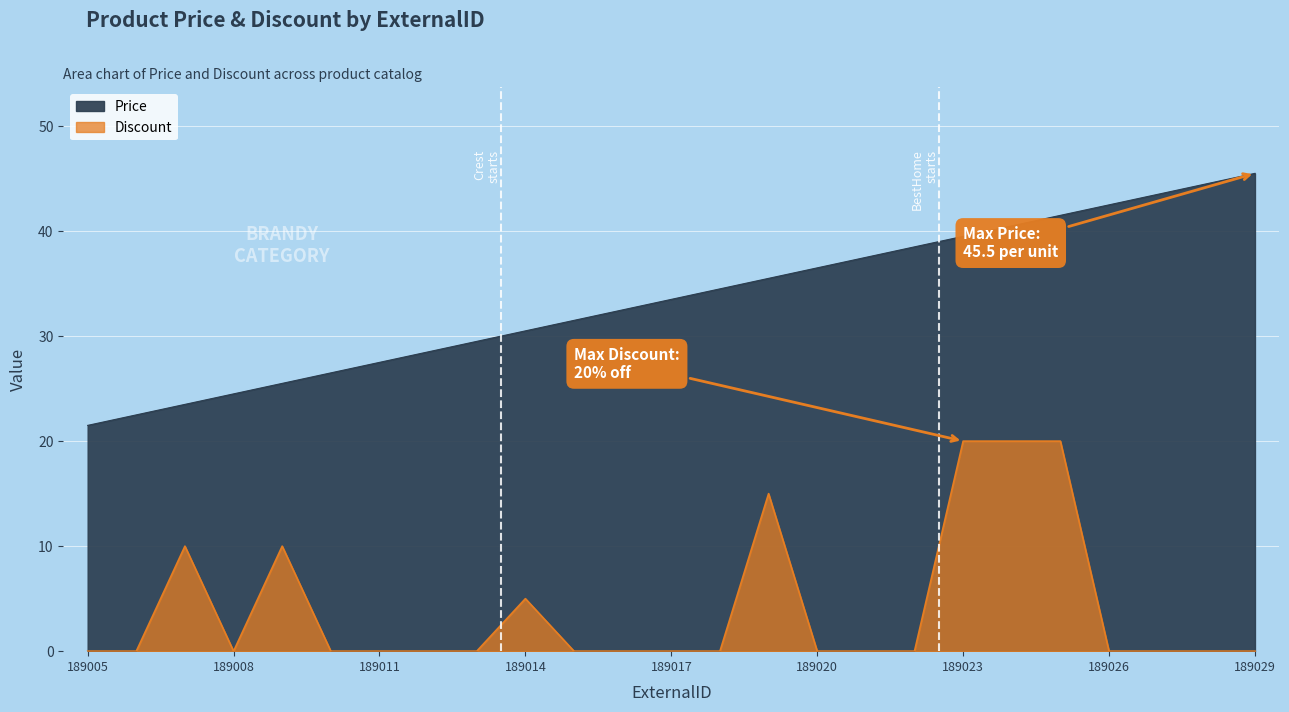

What is the difference between the highest and lowest values at 189026?

42.5